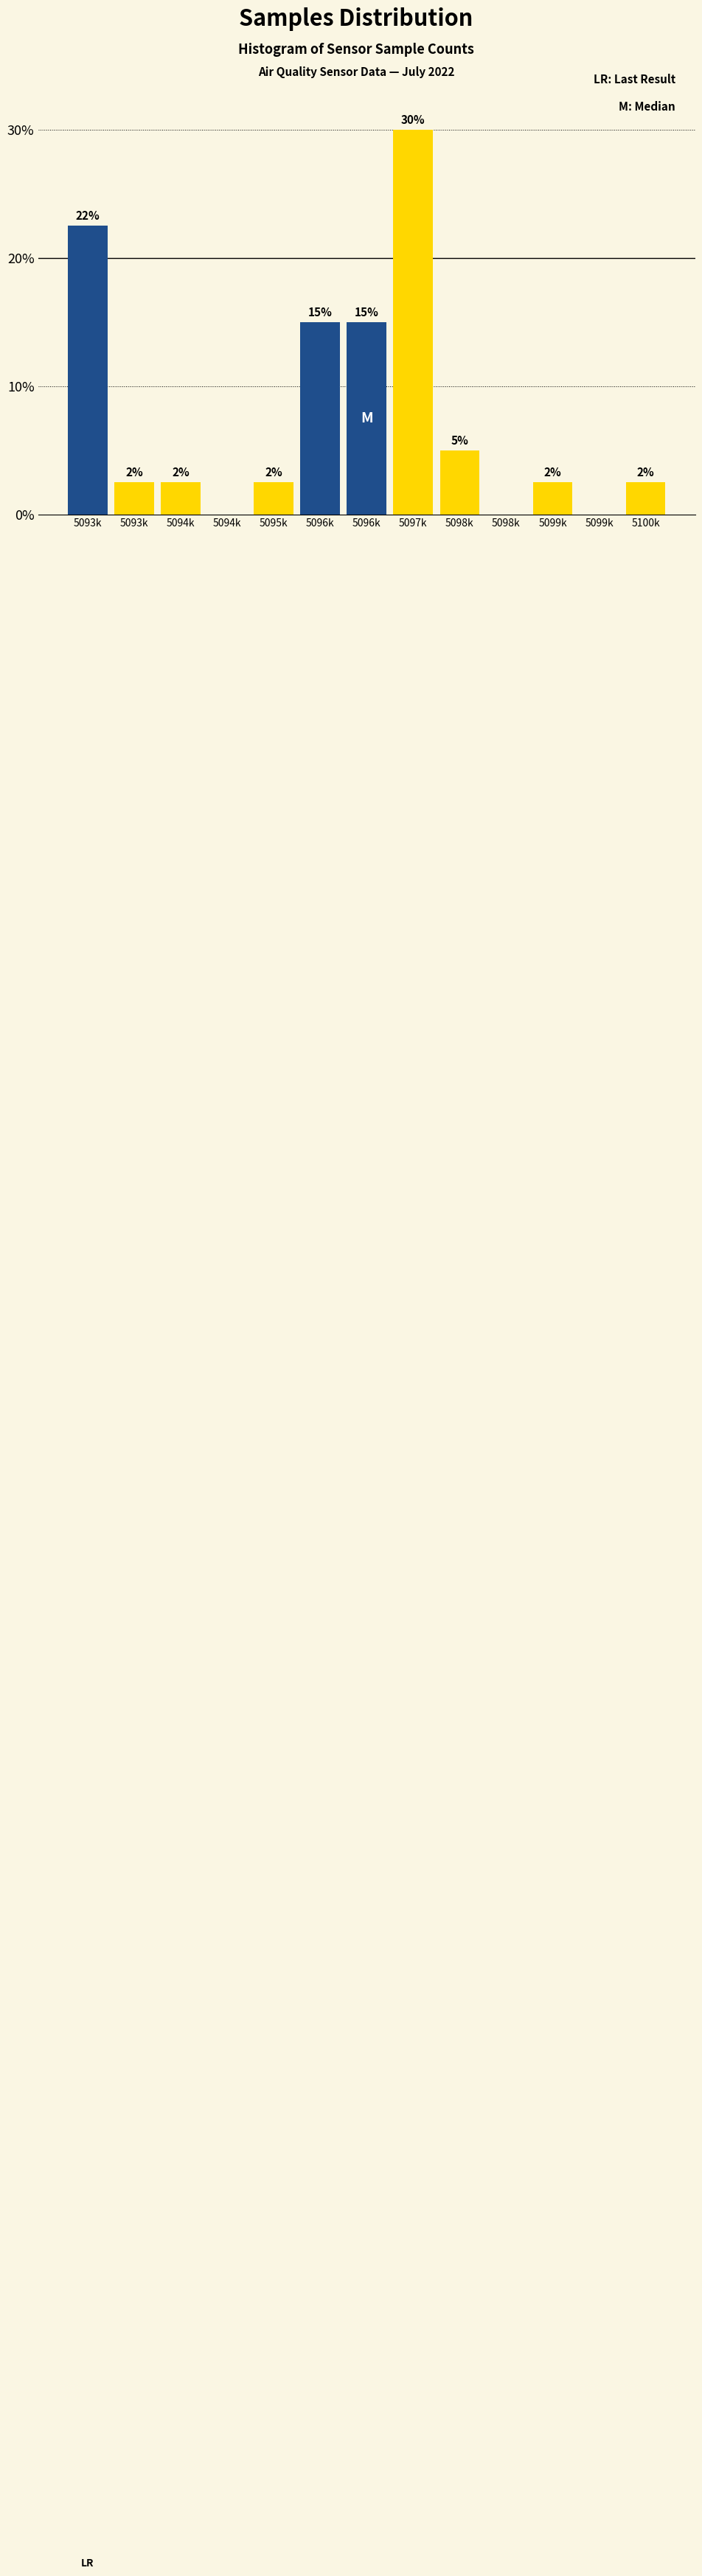

Are the bars horizontal?

No